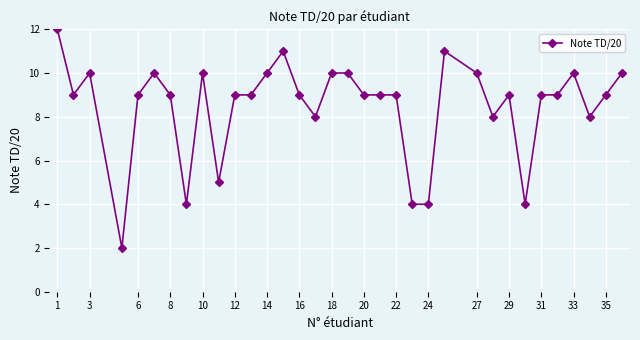

What is the value of the 17th point from the left?

10